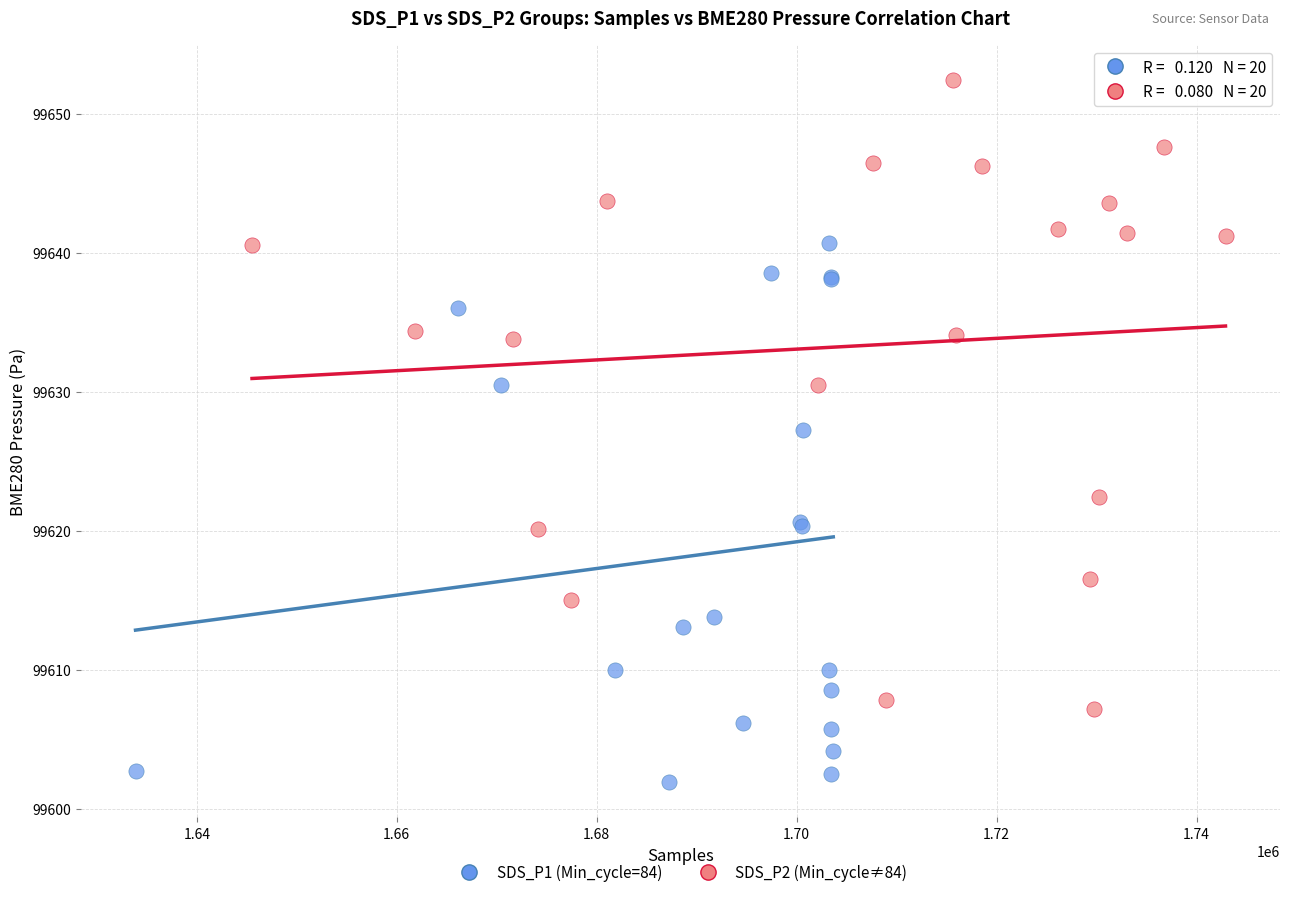

Which series has the widest spread of Y values?

SDS_P2 (Min_cycle≠84)